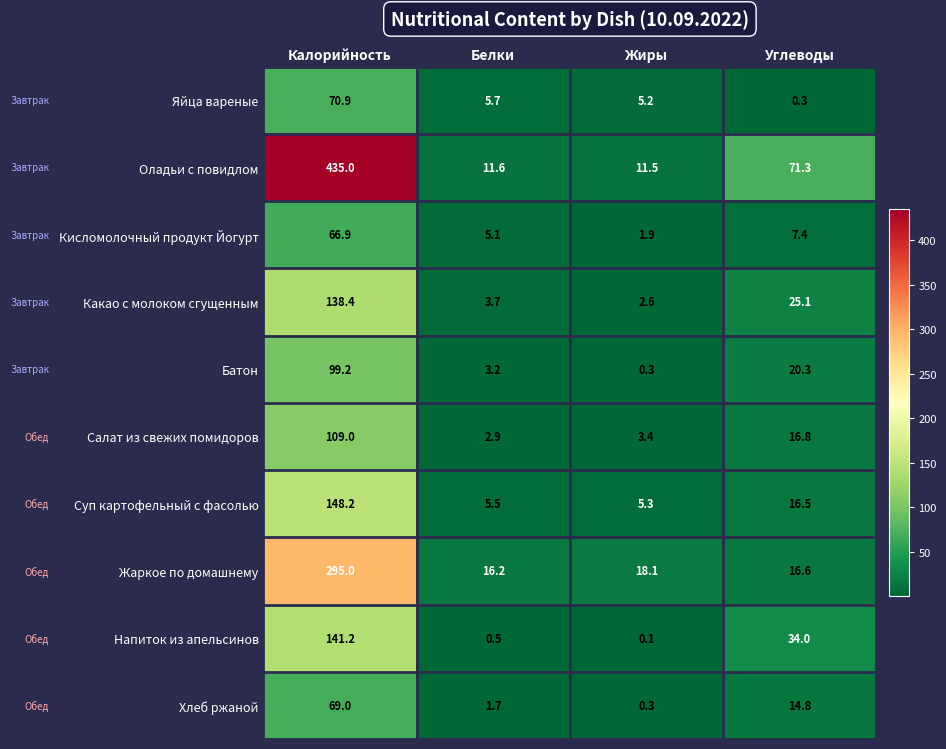

What is the greatest value displayed?

435.0